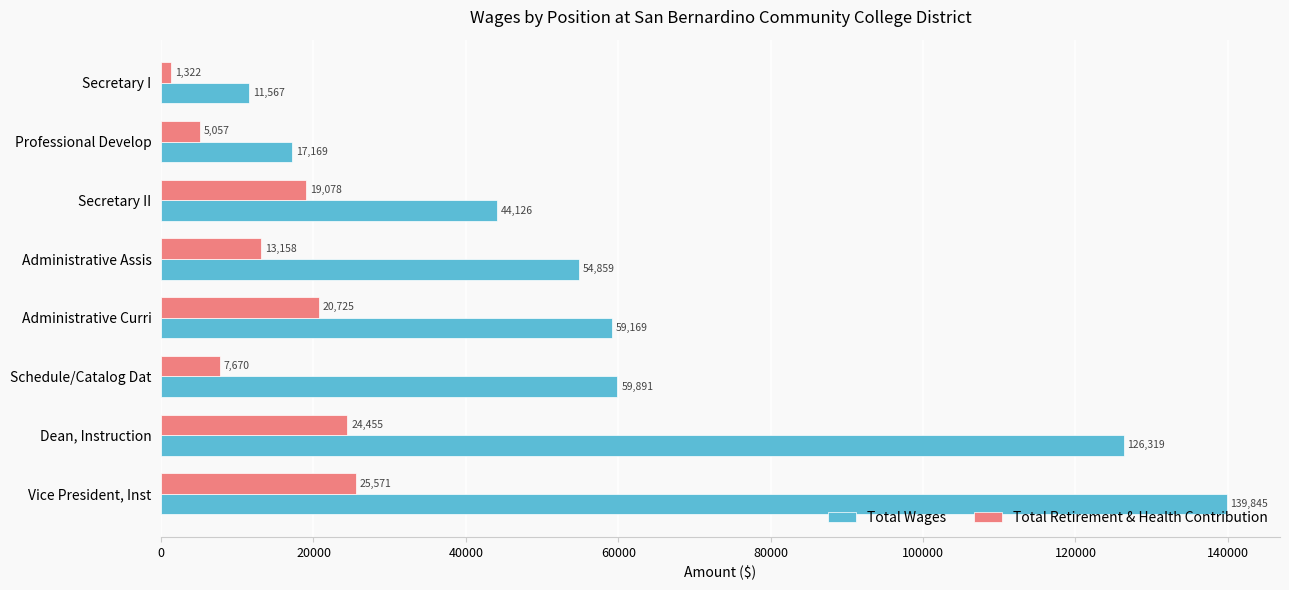

What is the difference between the maximum and second lowest values in the Total Retirement & Health Contribution series?

20514